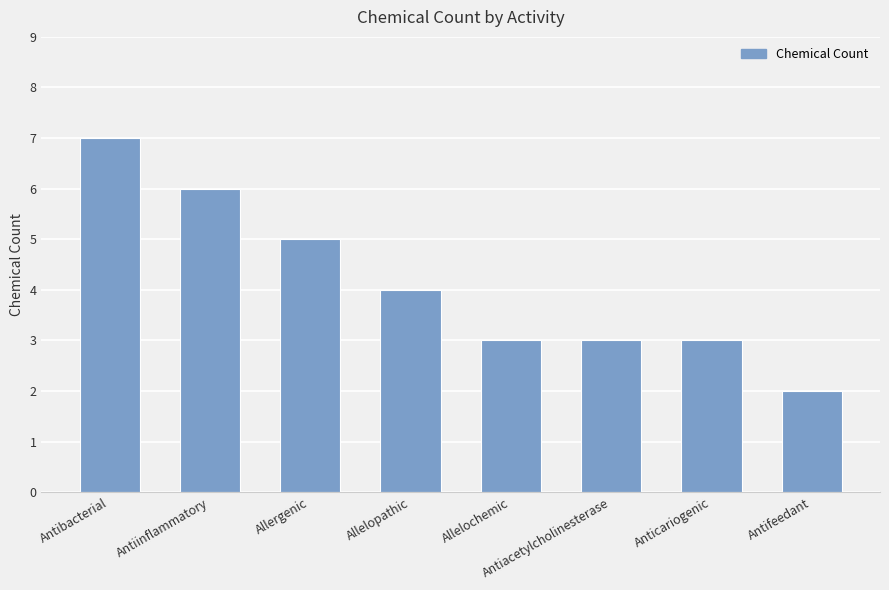

What is the change in value from Antibacterial to Allelopathic?

-3